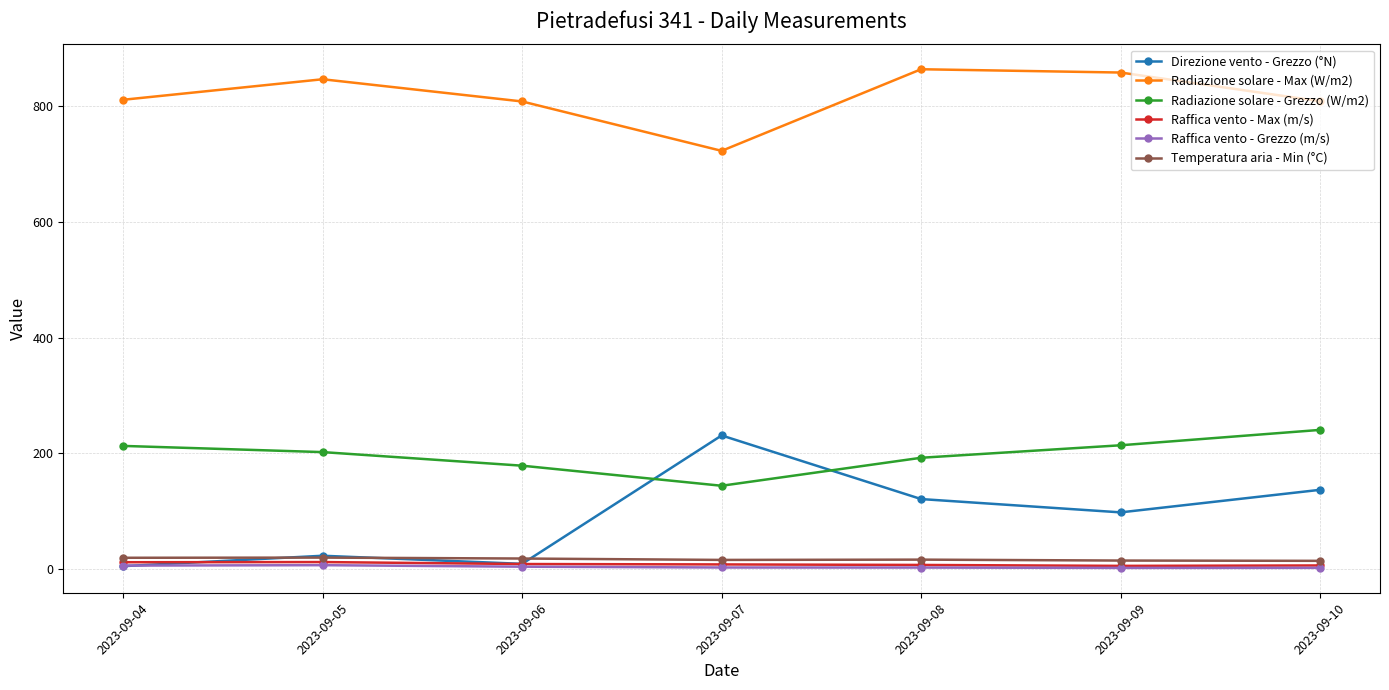

What is the difference between the Direzione vento - Grezzo (°N) values at 2023-09-09 and 2023-09-04?

93.0